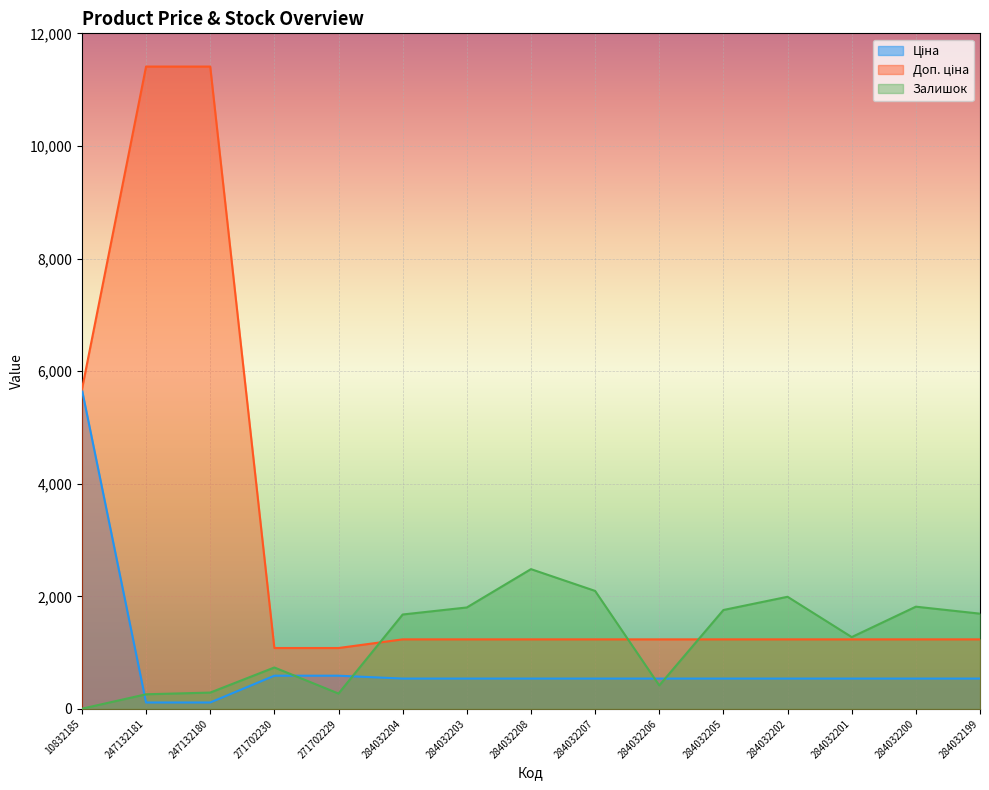

Between 284032208 and 284032202, which series saw the biggest shift?

Залишок